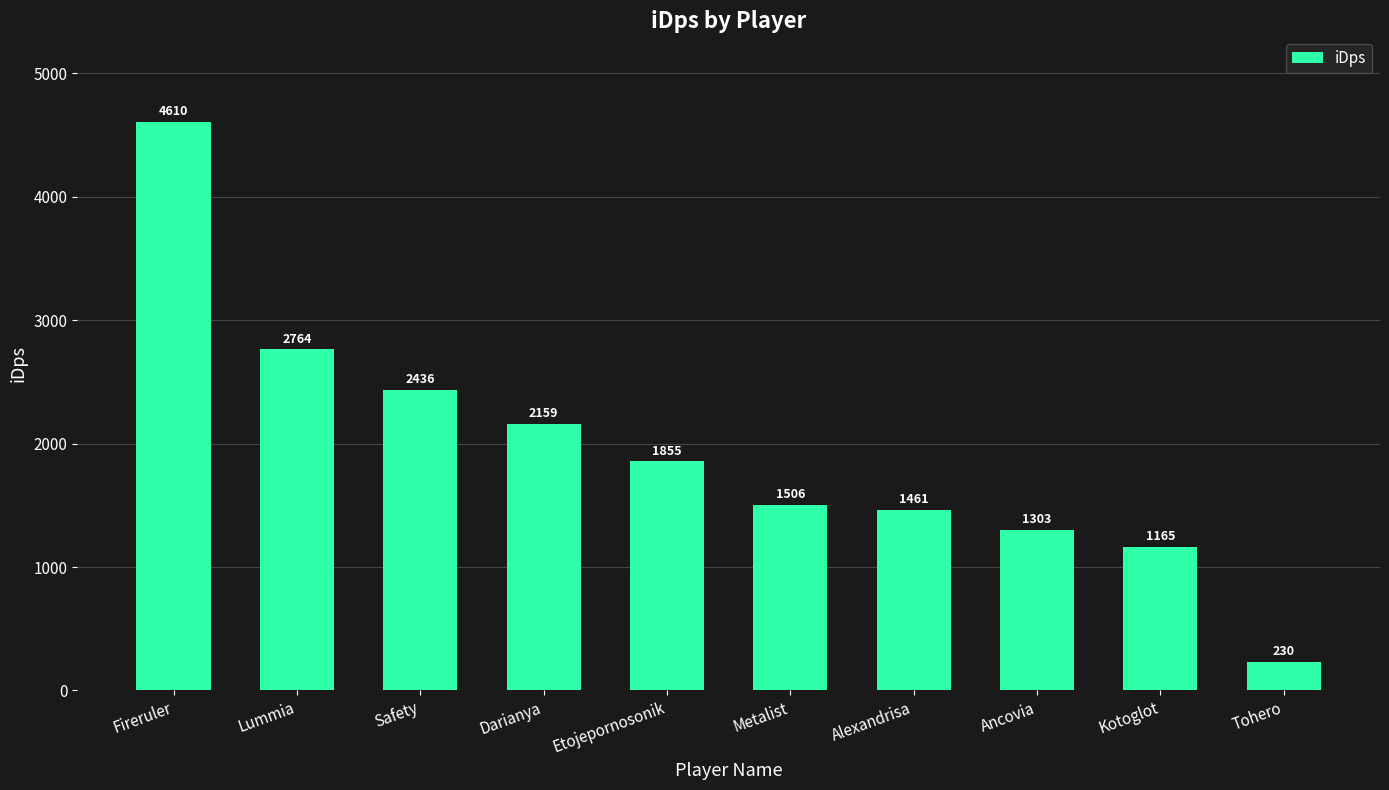

Where is the data nearest to the value 2419?

Safety